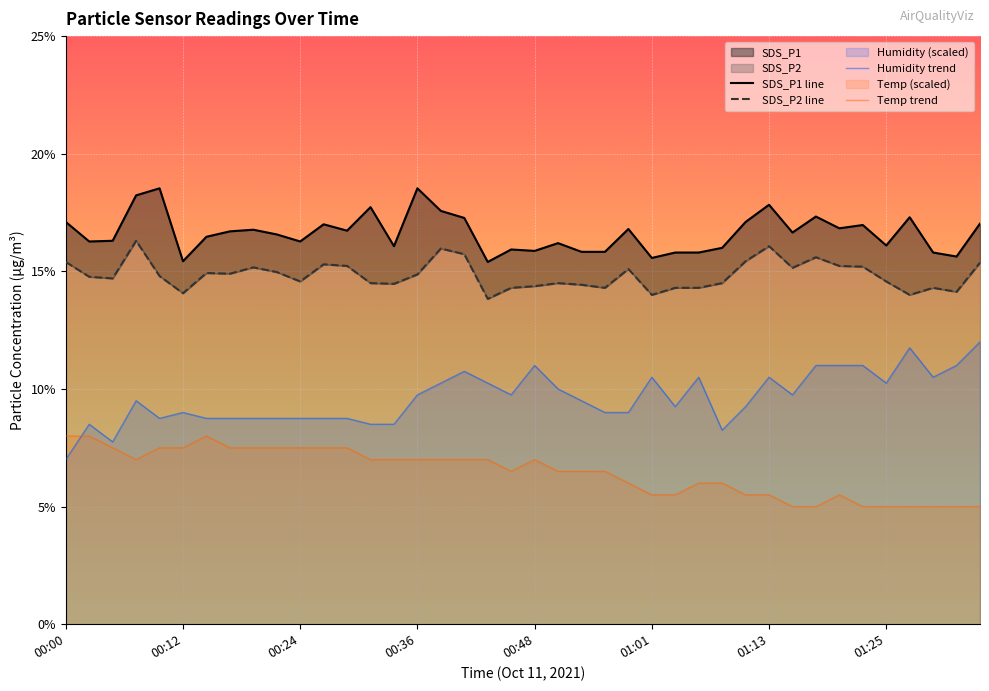

What is the minimum value shown in the chart?

5.0